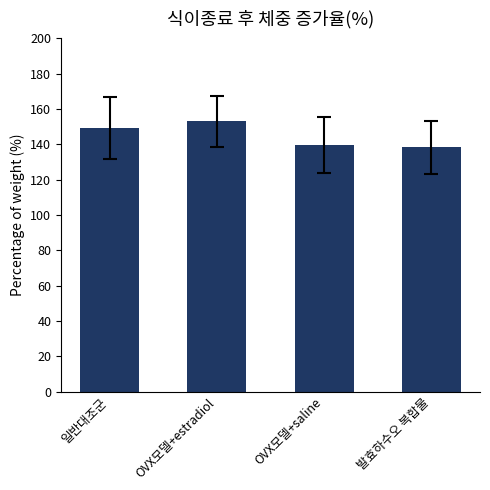

What is the difference between the second highest and minimum values?

11.1